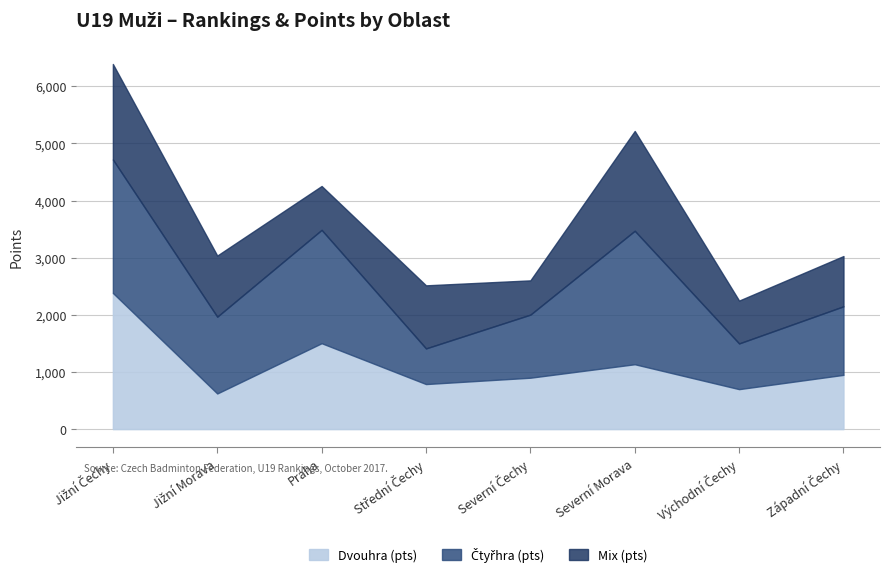

The value of Mix (rank) at Severní Čechy is 34. True or false?

False